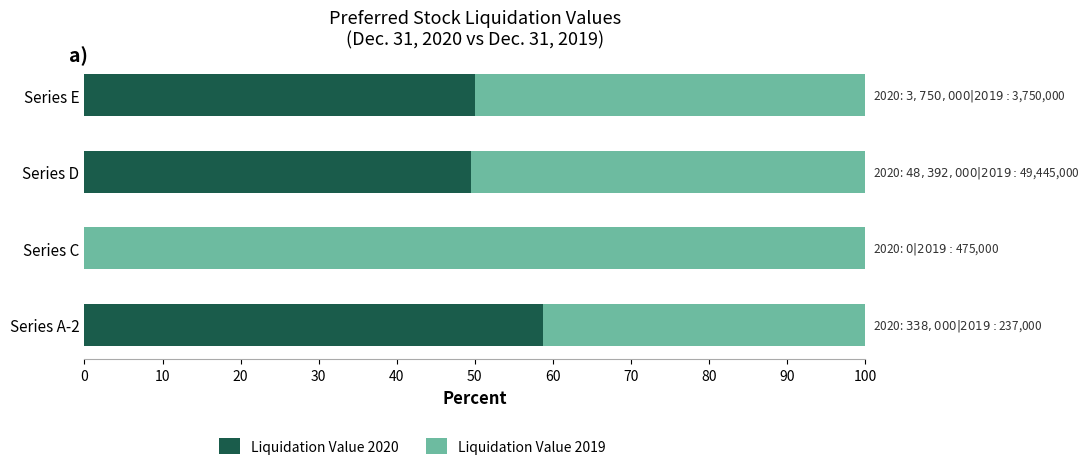

The value of Liquidation Value 2020 at Series E is 50.0. True or false?

True